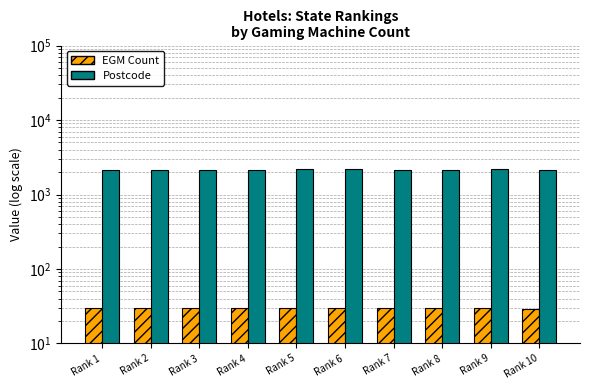

True or false: EGM Count has a value of 10 at Rank 1.

False